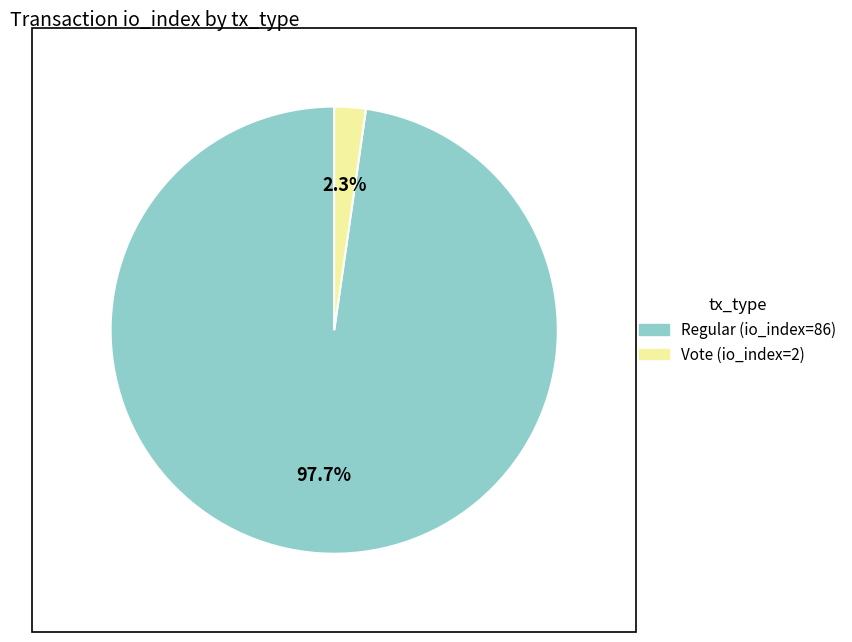

Rank the categories by value from lowest to highest.

Vote (io_index=2), Regular (io_index=86)